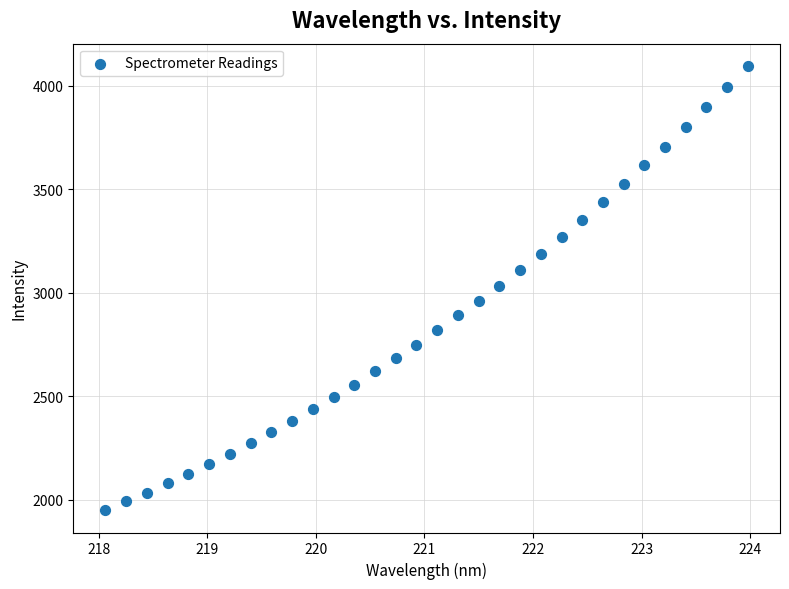

What is the range of Y values (max minus min)?

2146.5